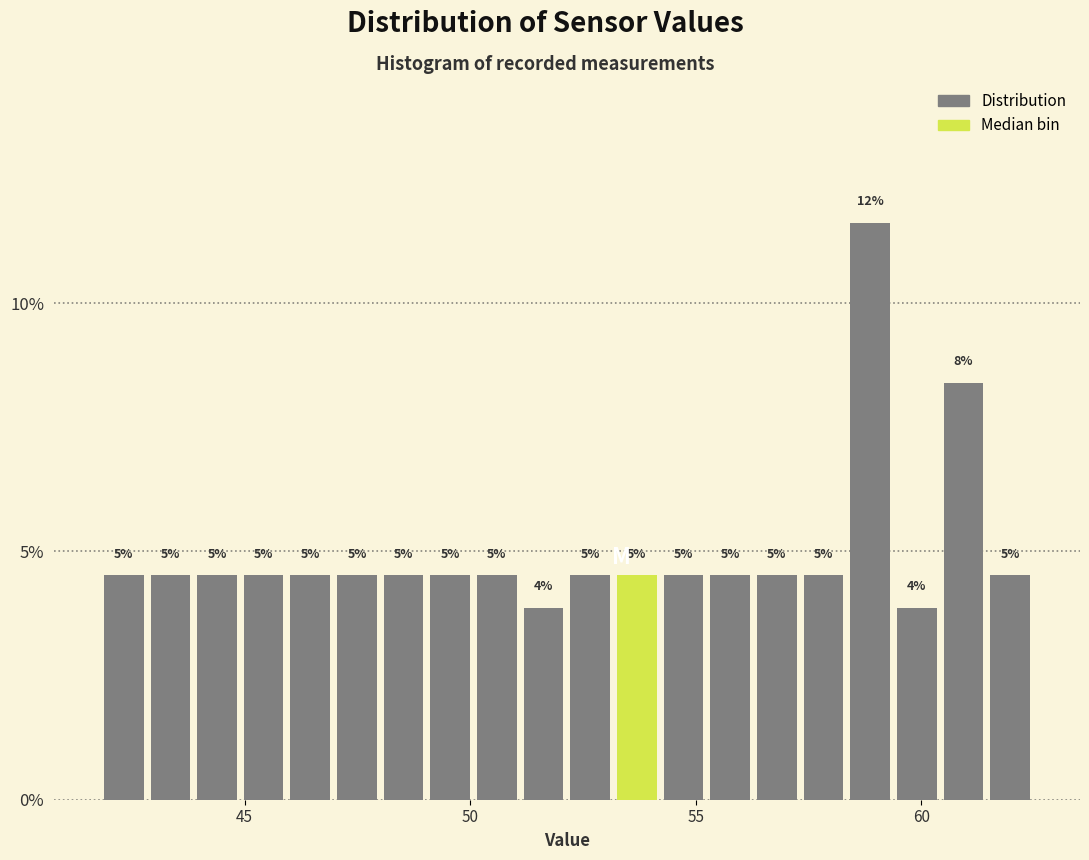

Read against the x-axis, roughly where is the centre of the tallest bar?

59.0